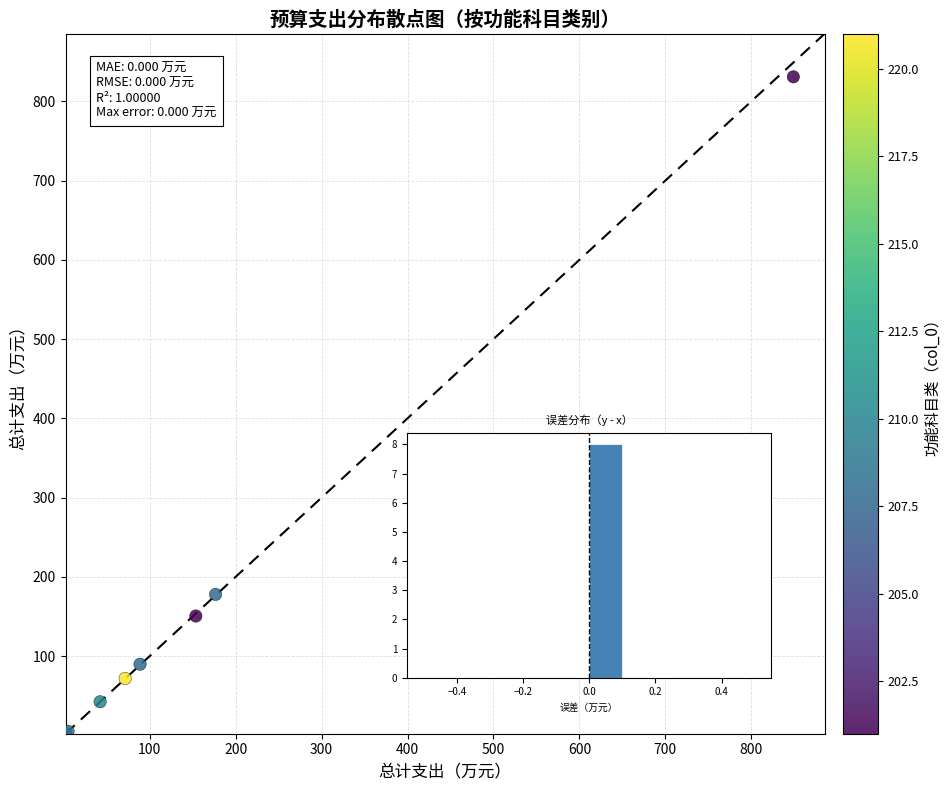

What Y value in the scatter plot is closest to 416?

177.8